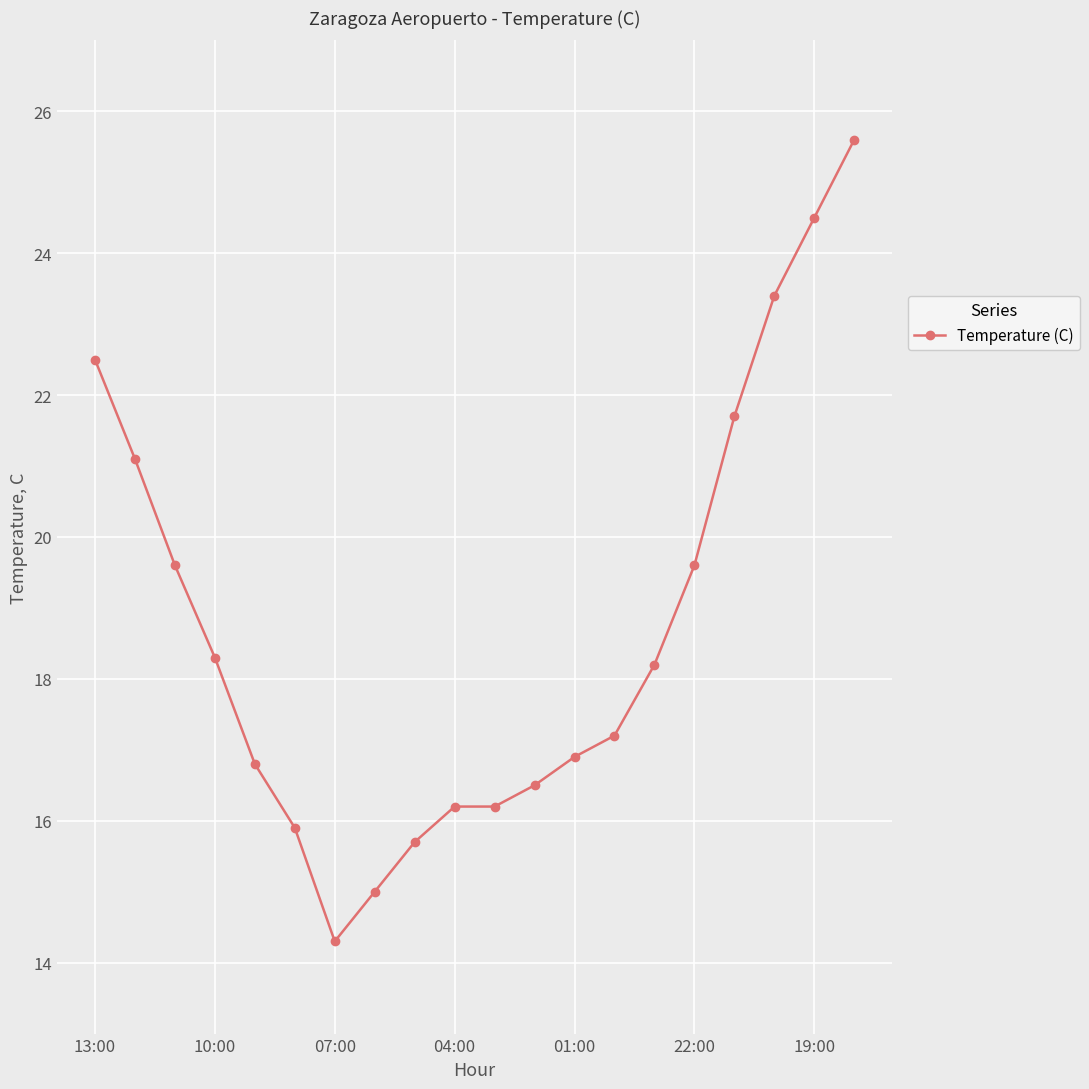

What is the smallest value displayed?

14.3